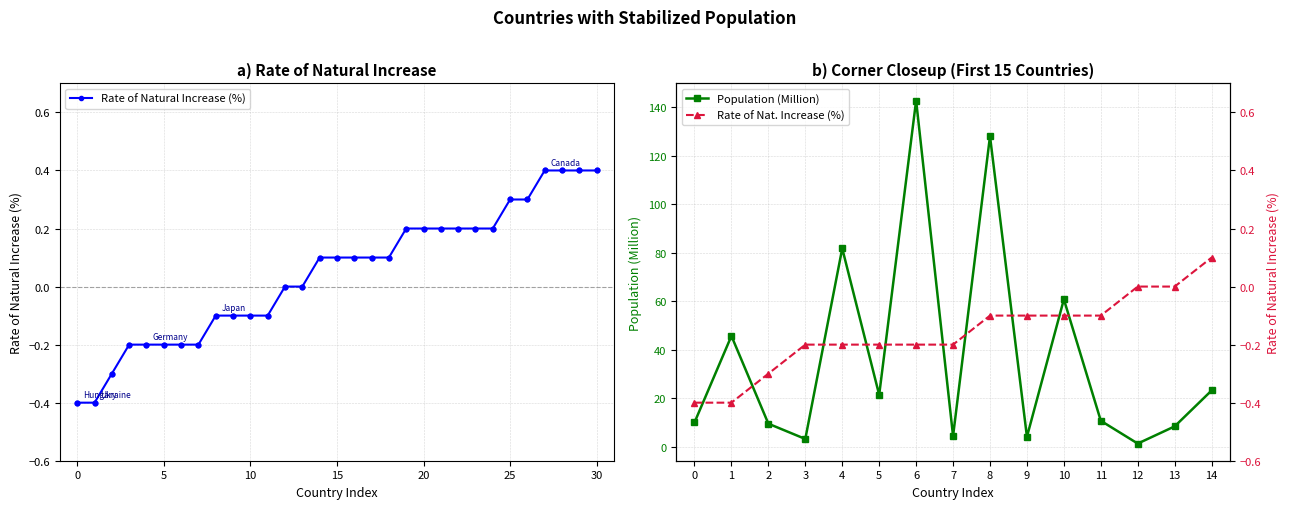

At which label is Population (Million) closest to 72?

4